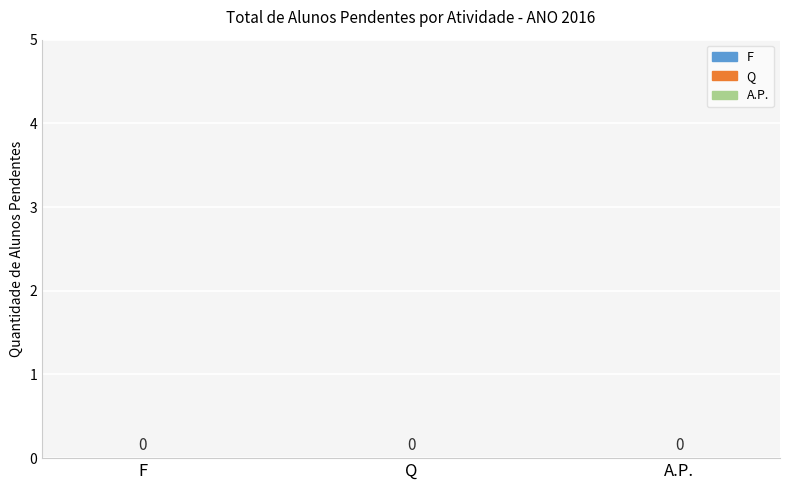

How many values are between 0 and 2?

3